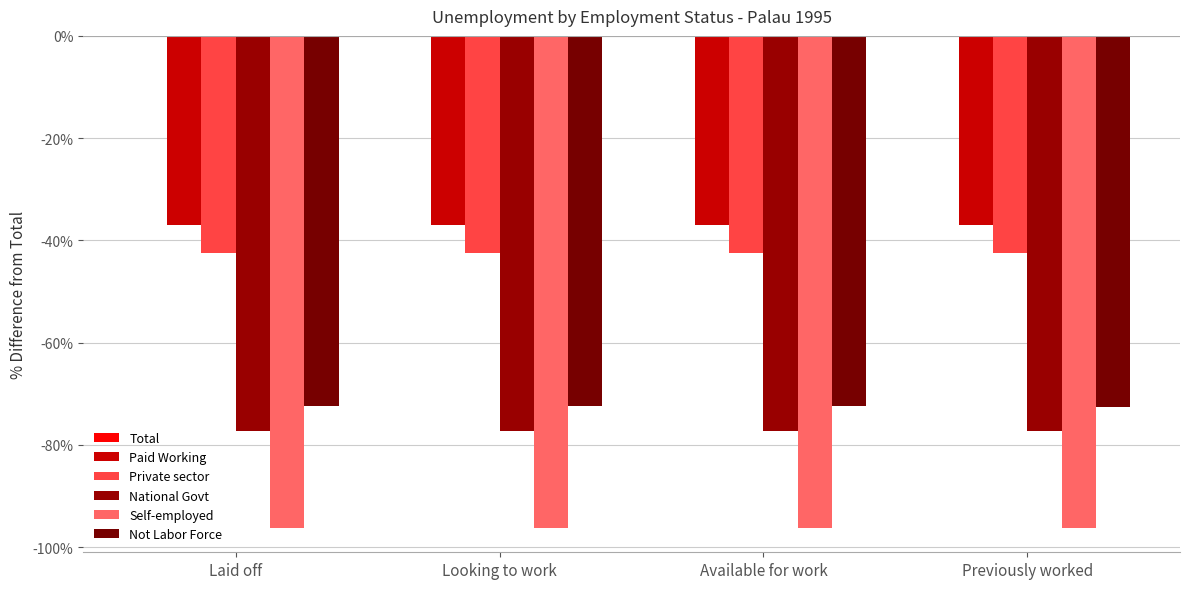

Which category has the highest value in the Self-employed series?

Laid off